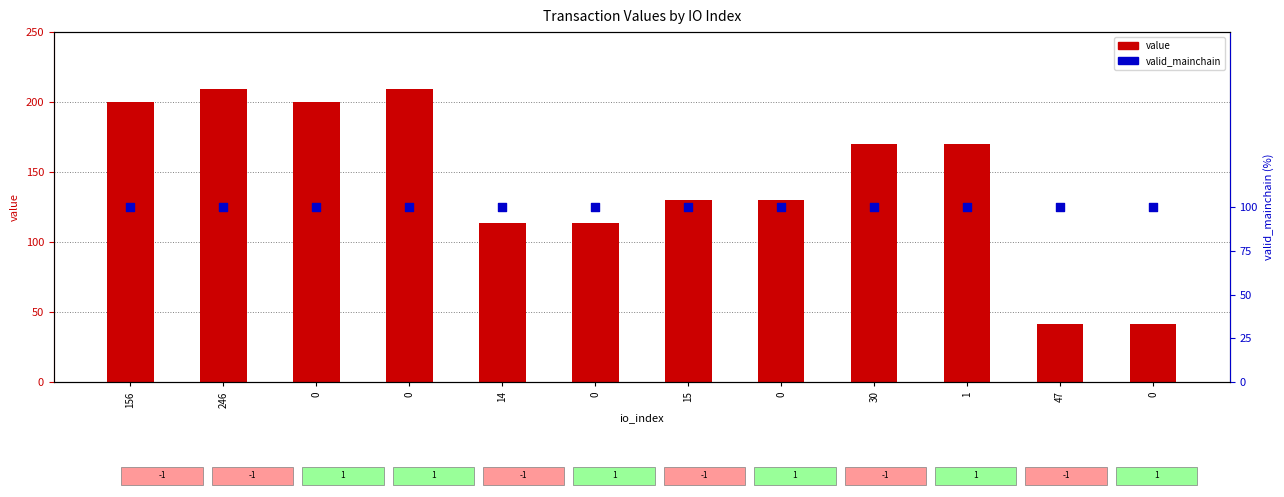

Which series has the widest spread of Y values?

value